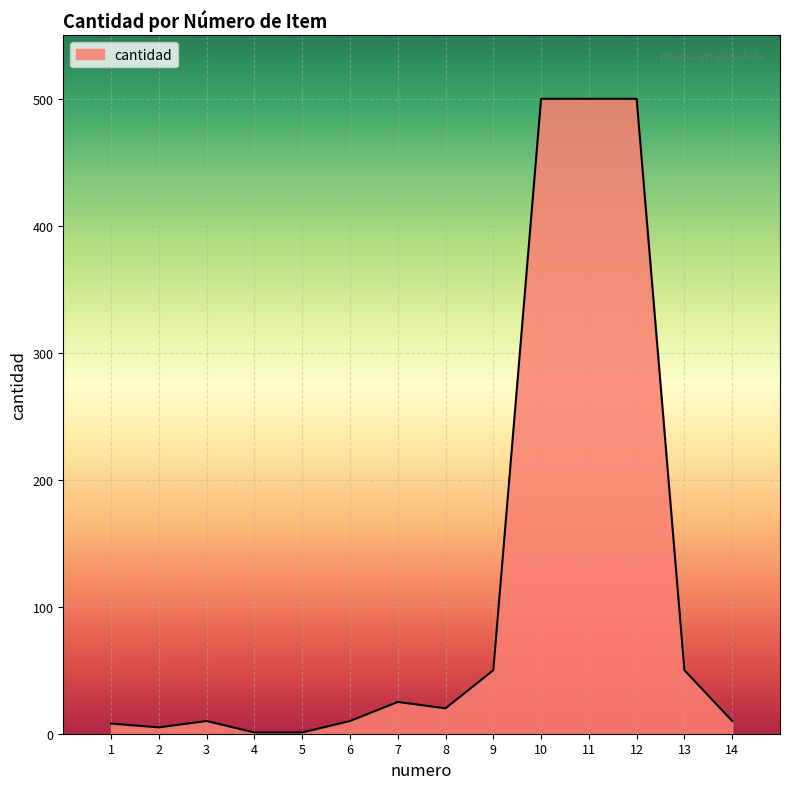

Does the chart have visible grid lines?

Yes